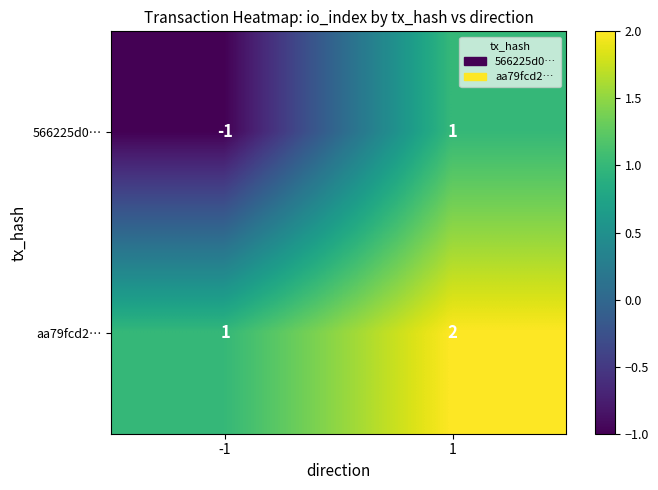

Reading left to right, list all the values displayed in this chart.

566225d0…: -1=-1	1=1
aa79fcd2…: -1=1	1=2